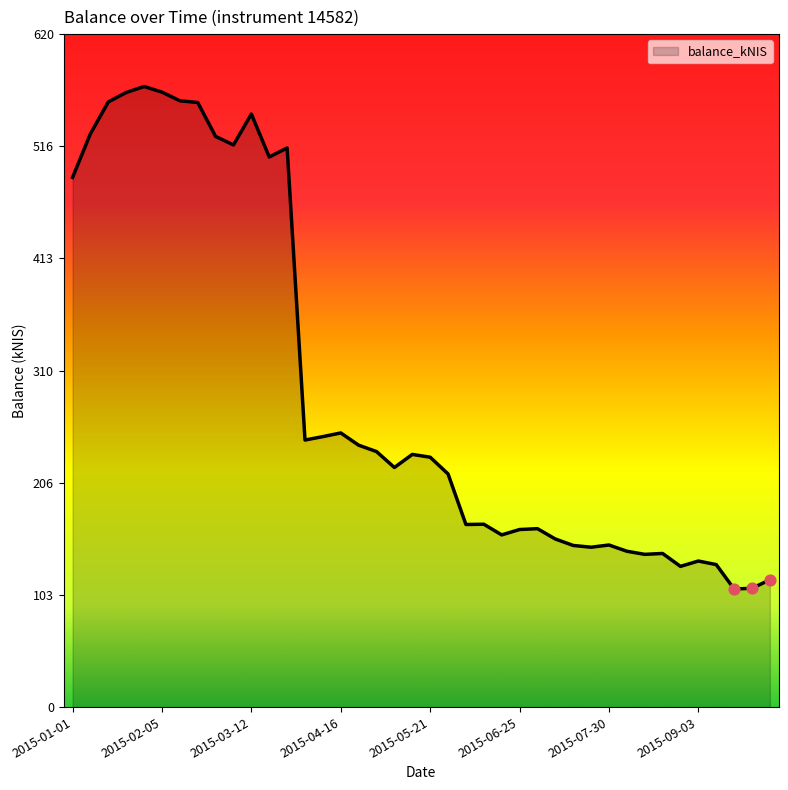

What is the difference between the maximum and minimum values?

462.9